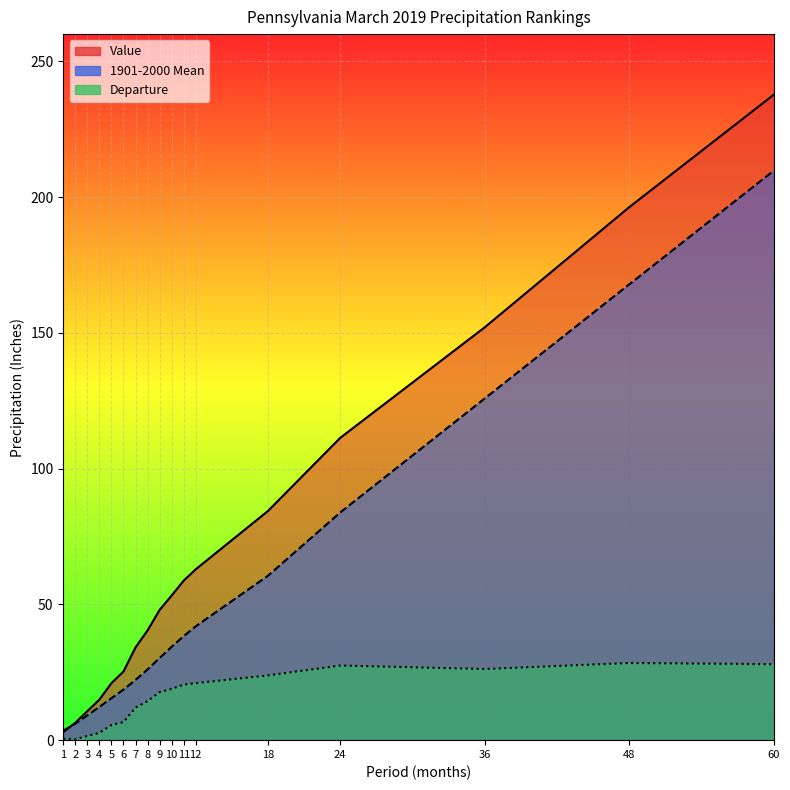

The Departure series shows 21.0 at 12. True or false?

True